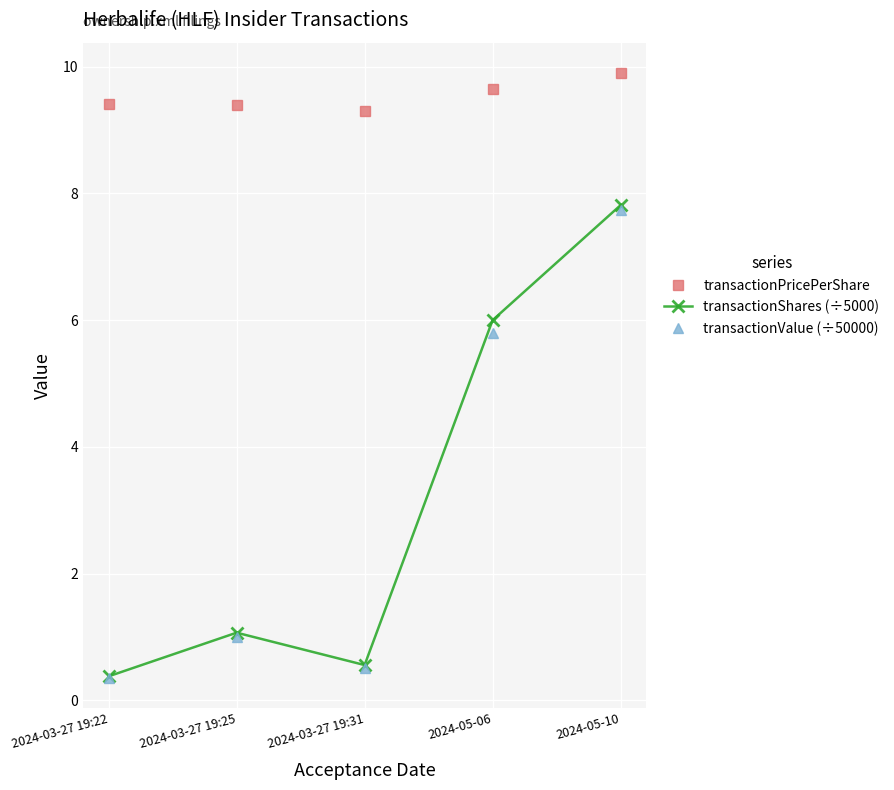

What is the highest value of the transactionValue (÷50000) series?

7.7